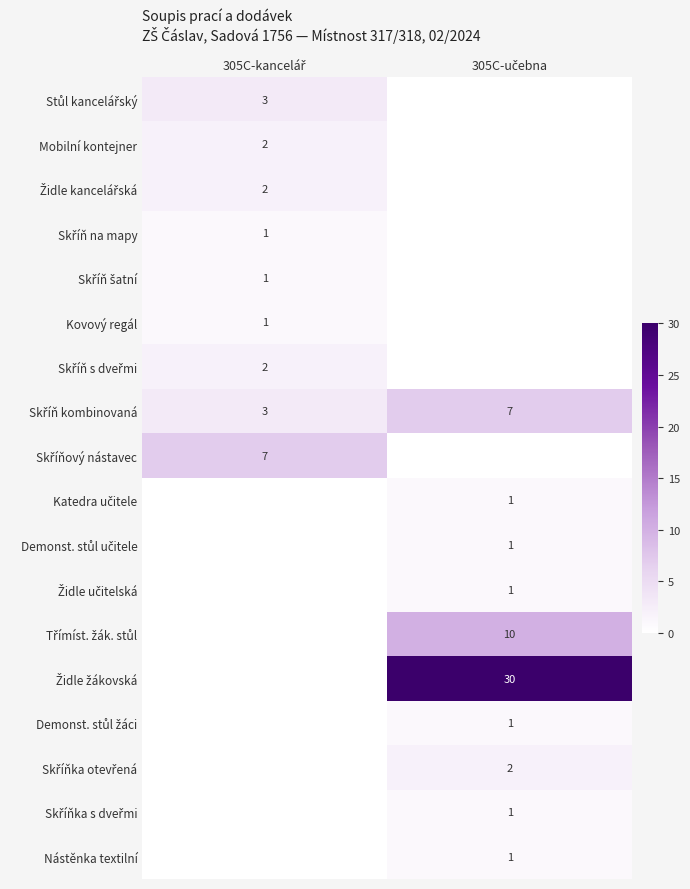

Which category has the highest value in the Mobilní kontejner series?

305C-kancelář